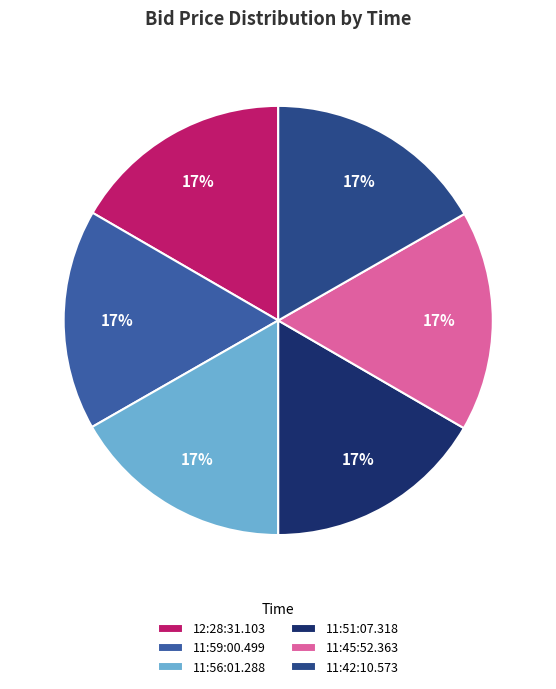

Is it true that 12:28:31.103 is 28% of the pie?

False